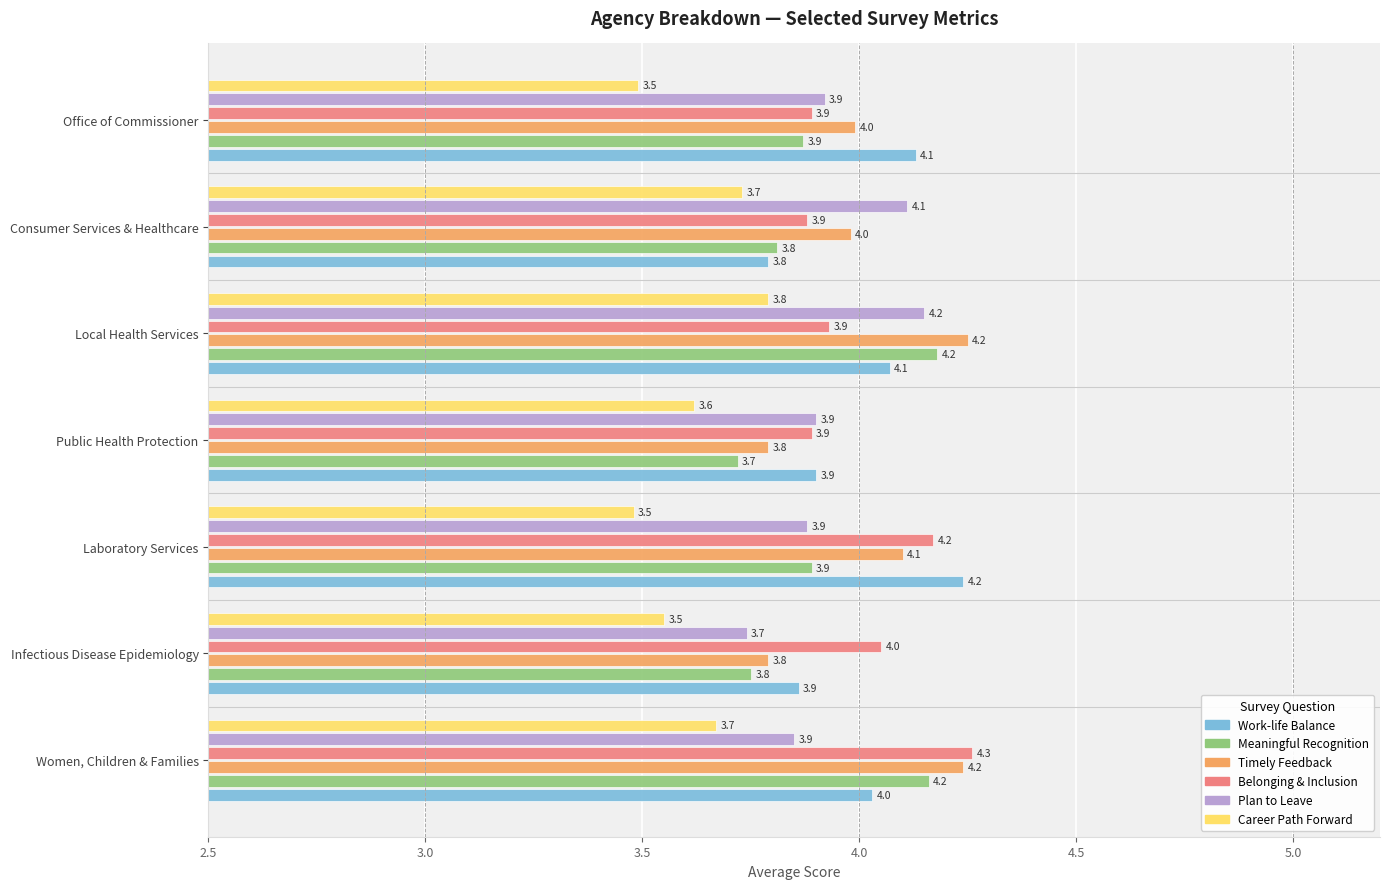

Is the value of Career Path Forward at Public Health Protection greater than the value of Plan to Leave at Local Health Services?

No